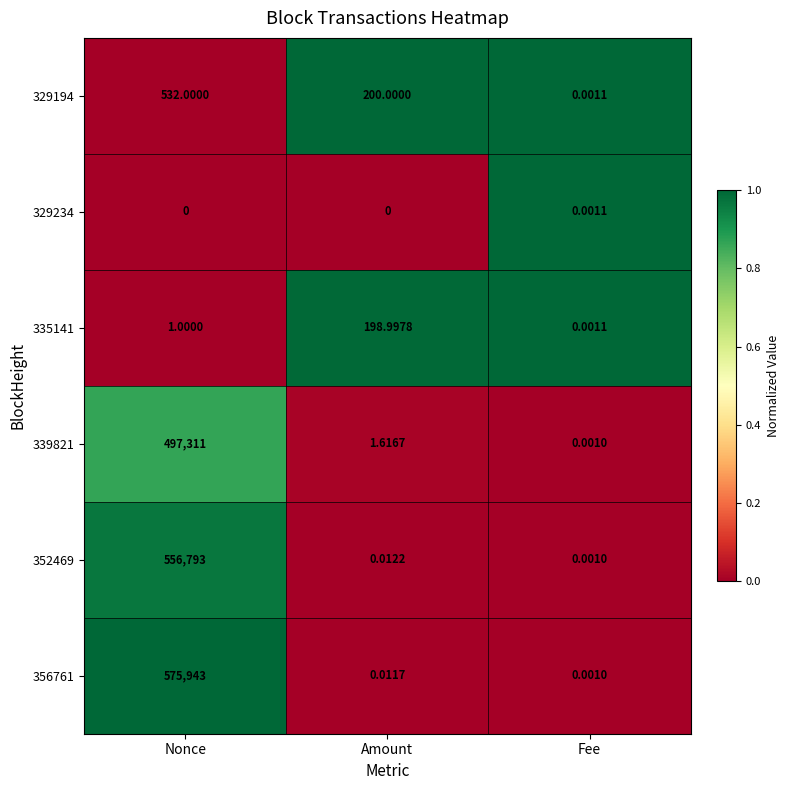

Is the value of 329234 at Nonce greater than the value of 352469 at Fee?

No